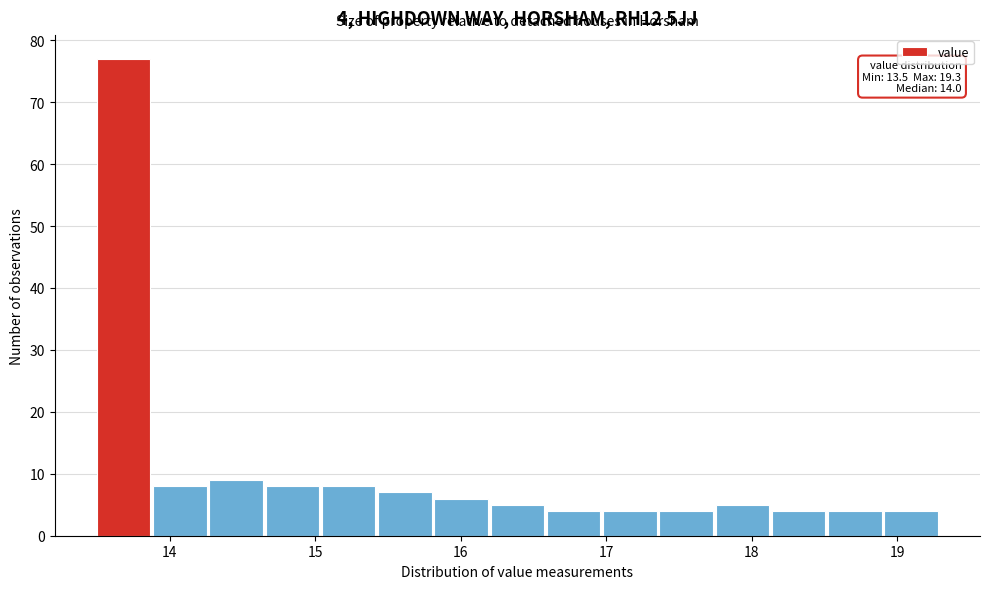

Around what value on the x-axis is the tallest bar? Give the approximate position of its centre, as read against the axis.

13.7